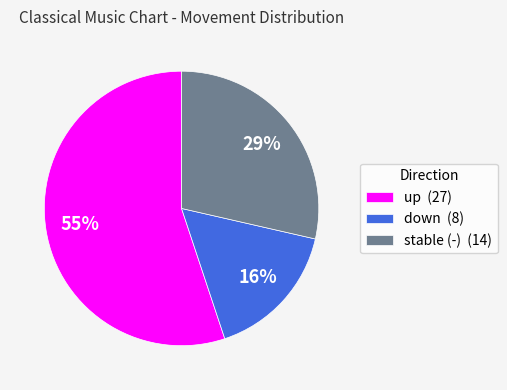

Approximately how many times larger is the value at down (8) compared to stable (-) (14)?

0.6